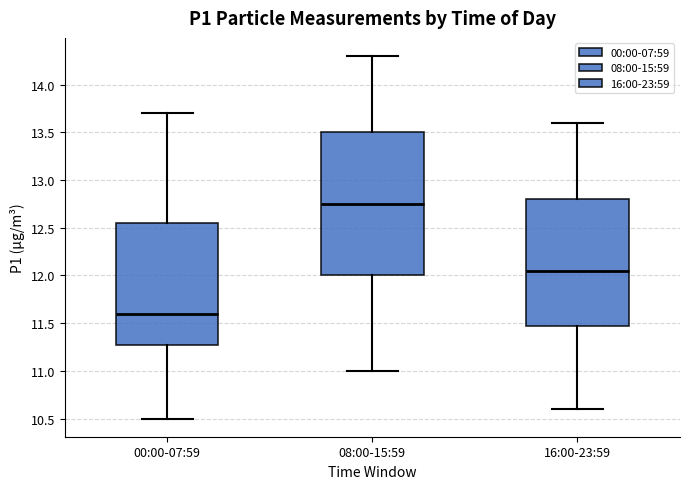

Where does the median line of the box for 16:00-23:59 sit on the y-axis? The values are not printed on the chart, so give them approximately, as read against the axis.

12.05